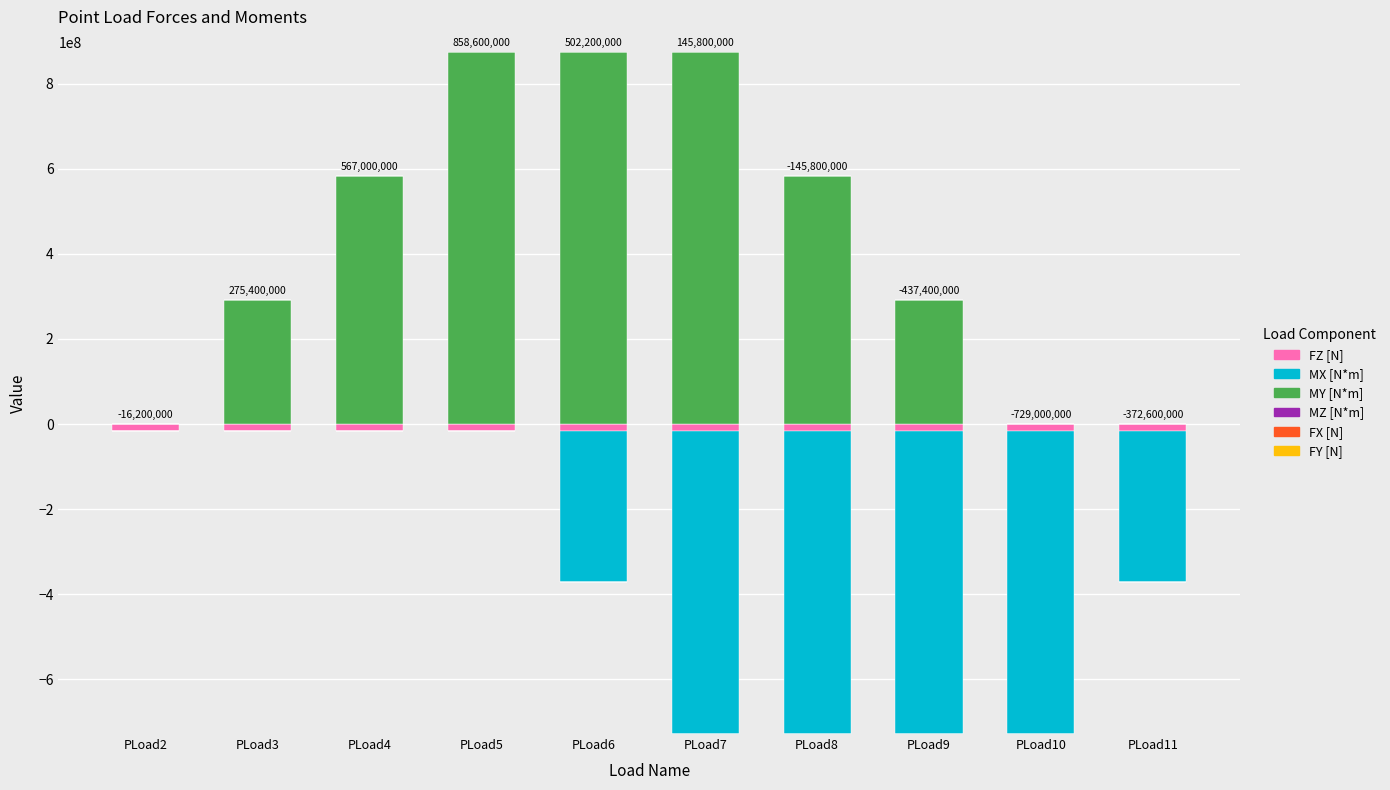

Does the chart contain stacked bars?

No